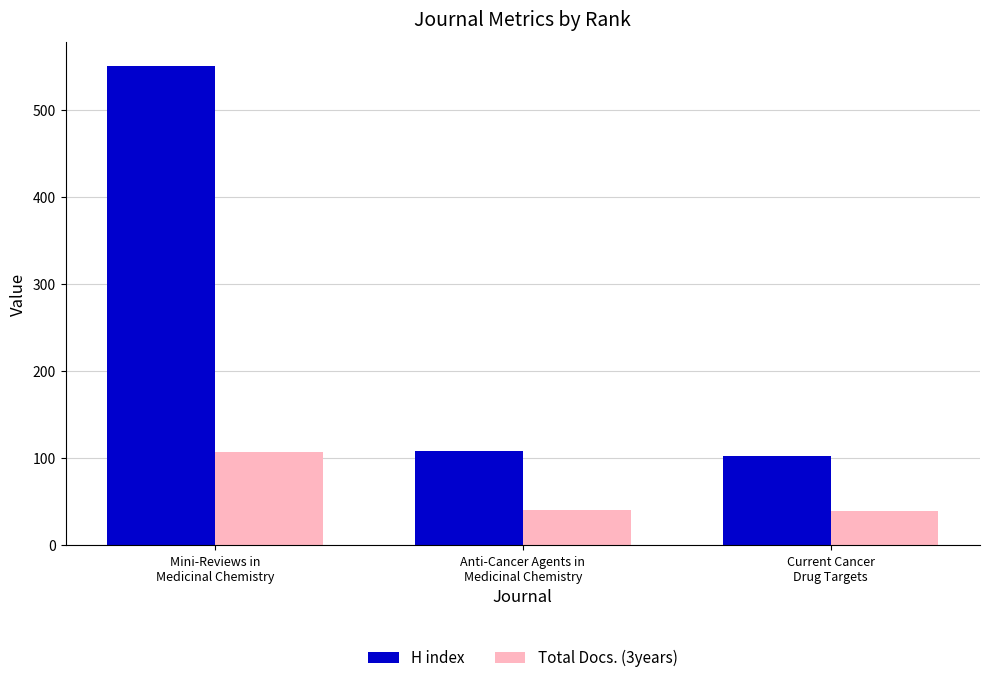

What is the value of the H index bar at the 1st from the left?

550